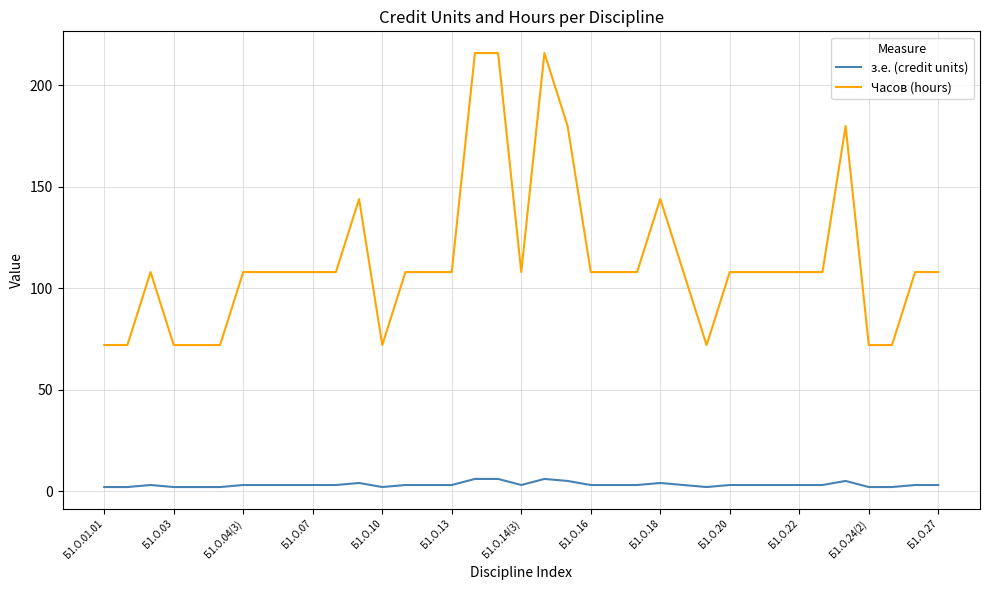

Rank the series by their maximum value, from lowest to highest.

з.е. (credit units), Часов (hours)